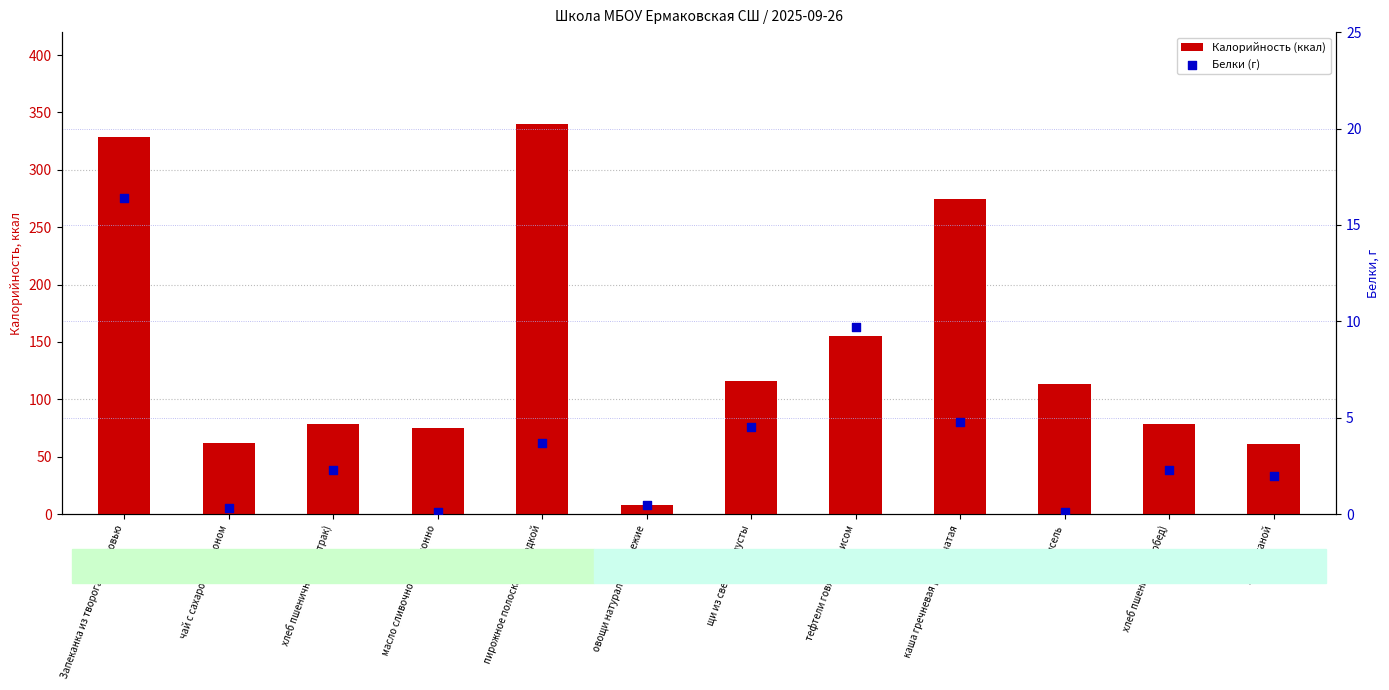

Is the value of Калорийность (ккал) at чай с сахаром и лимоном greater than the value of Белки (г) at хлеб ржаной?

Yes